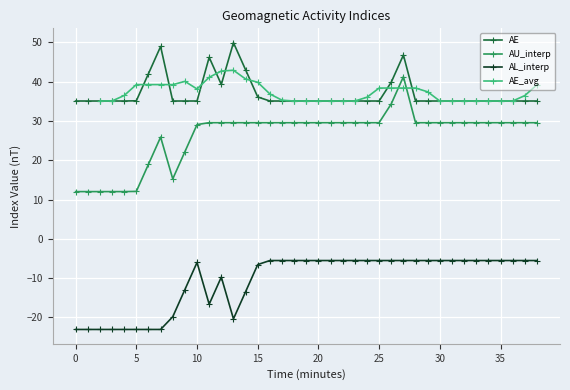

How many intersections are there between AU_interp and AE_avg?

2